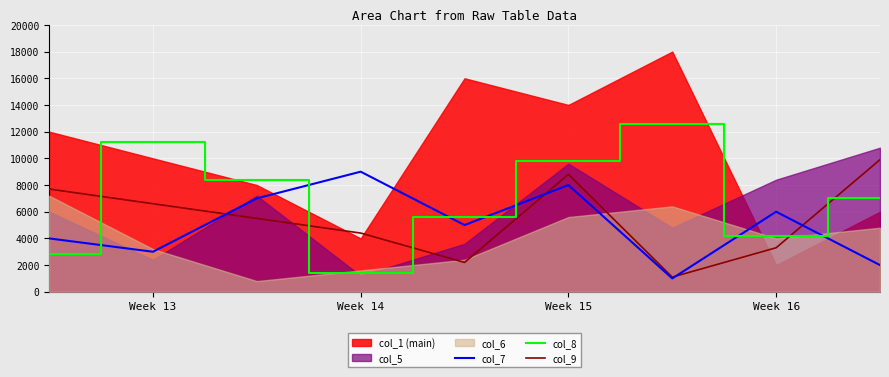

What is the sum of all col_8 values?

63000.0